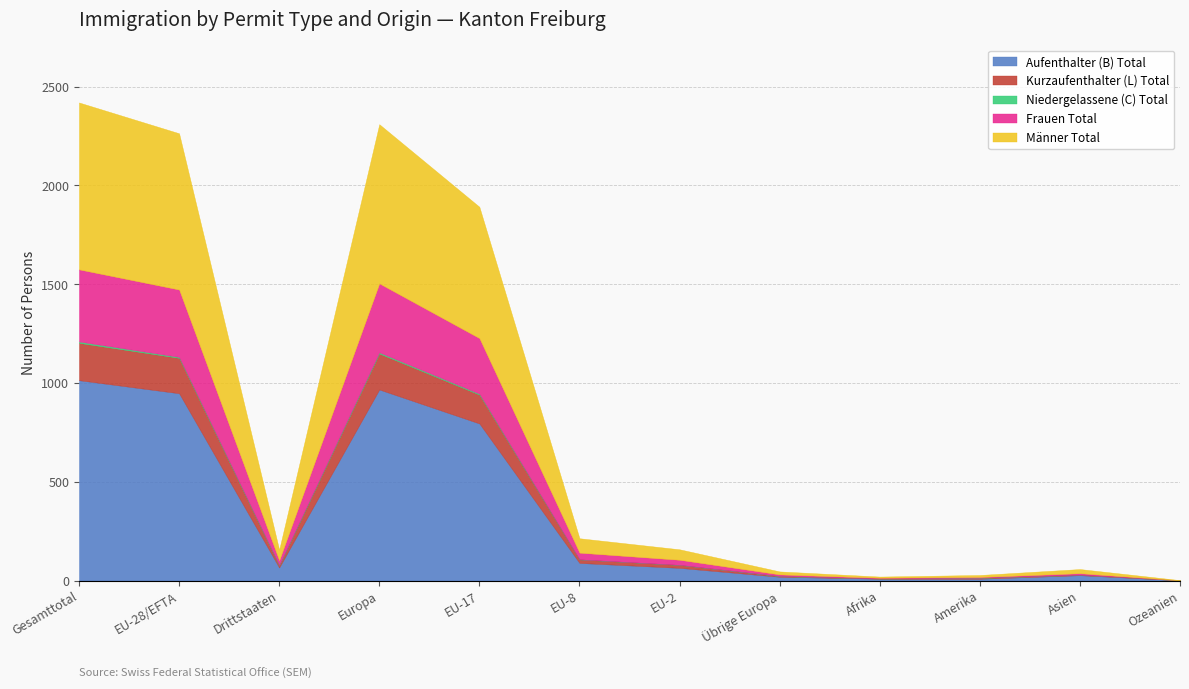

What is the maximum value for Männer Total?

845